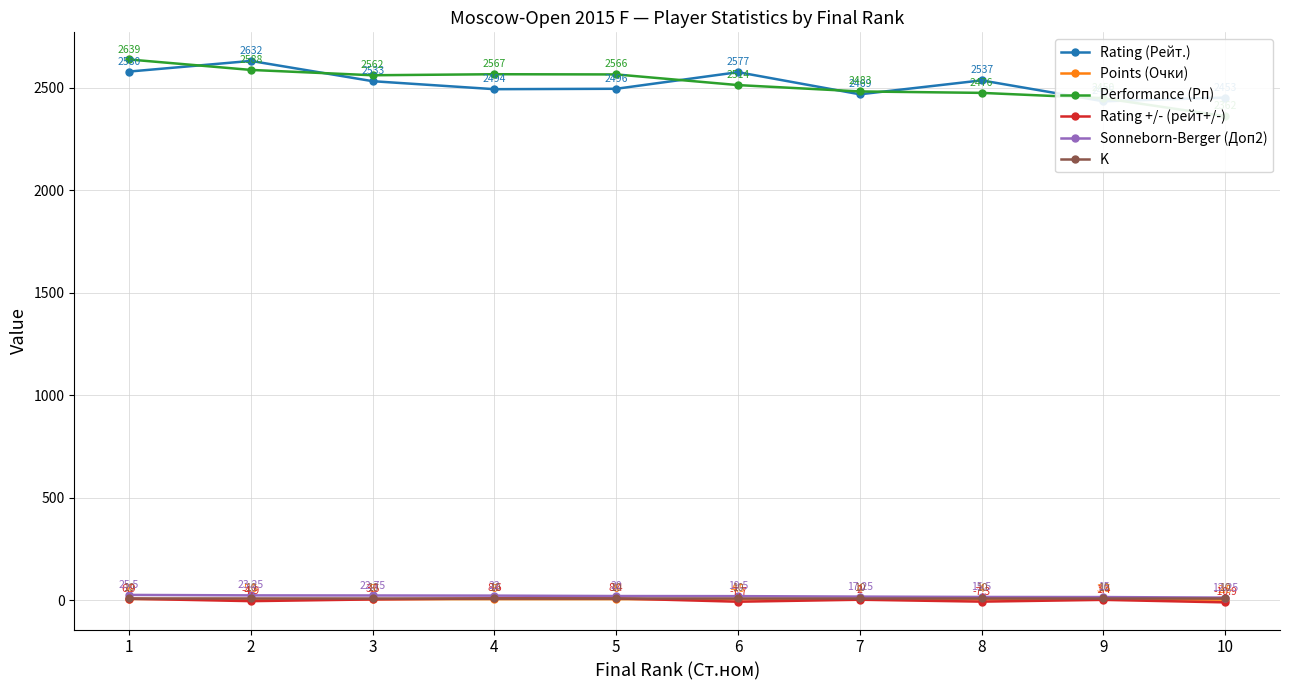

Which category has the highest value across all series?

1